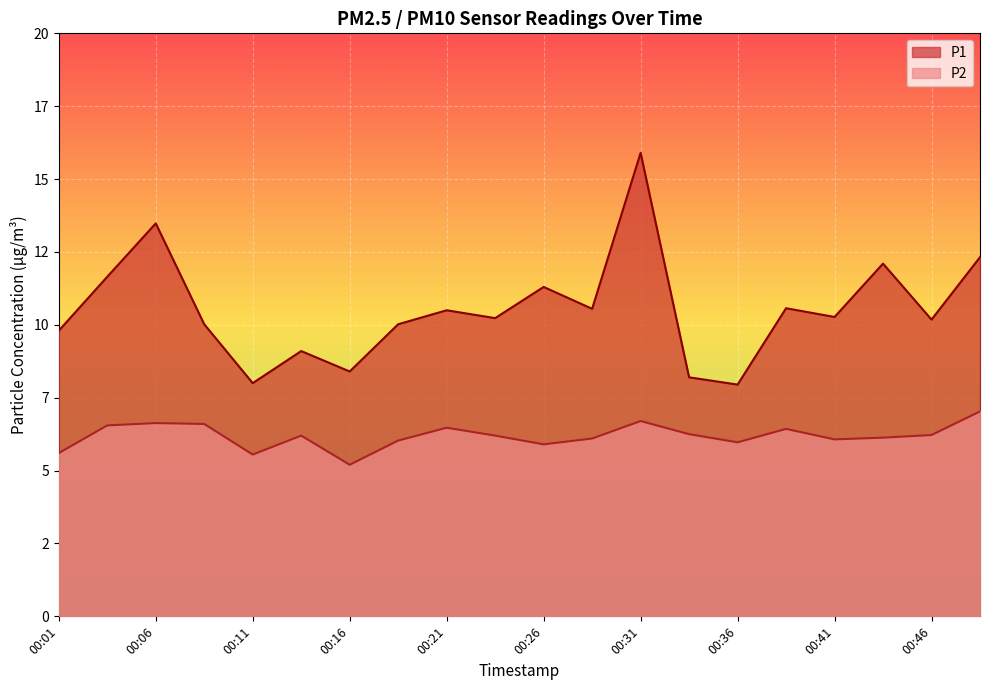

What is the minimum value shown in the chart?

5.2